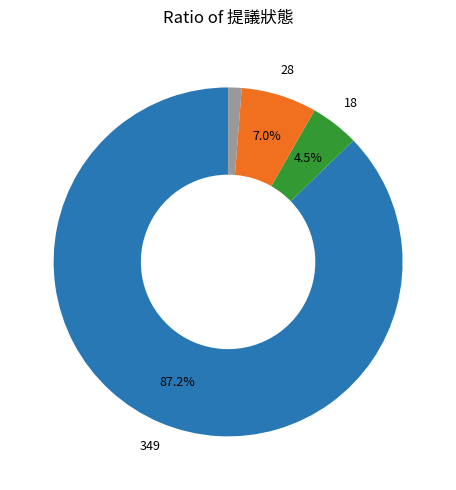

To the nearest percent, what is the difference between the largest and smallest slice percentages?

86%